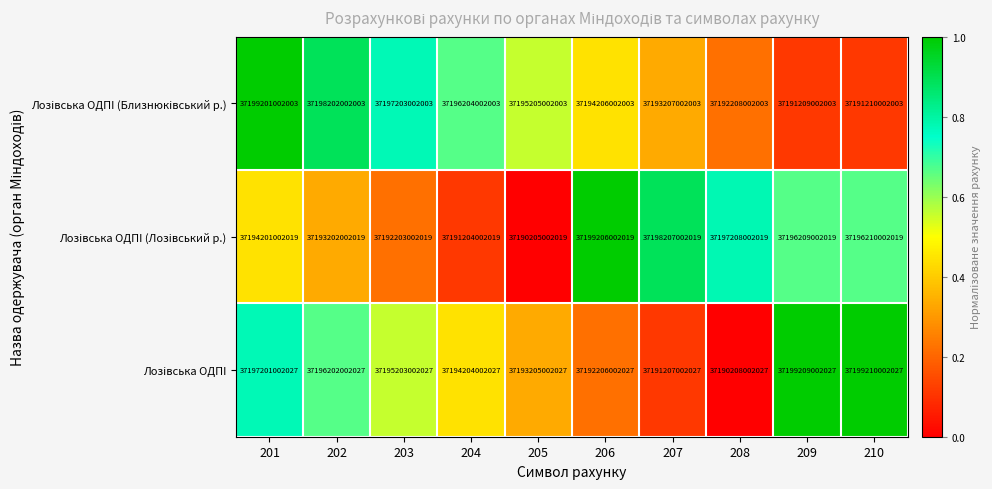

At how many categories does at least one series exceed 37190563899287?

10